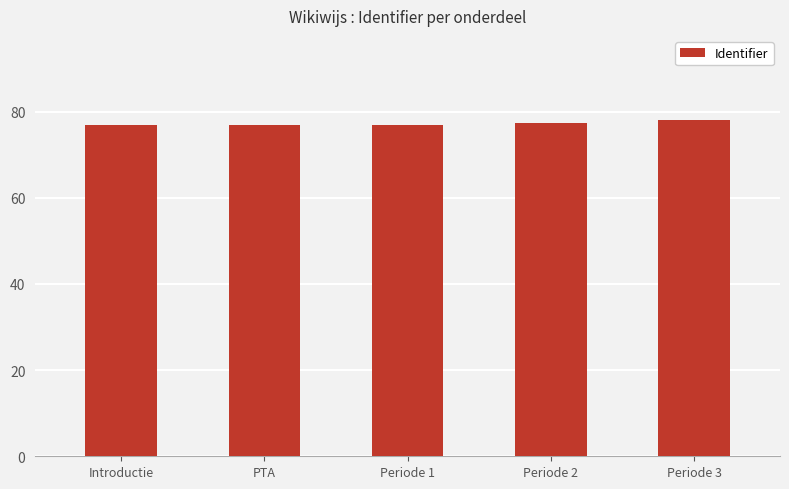

Reading left to right, extract all data points from this chart.

76.8	76.8	76.8	77.3	78.1